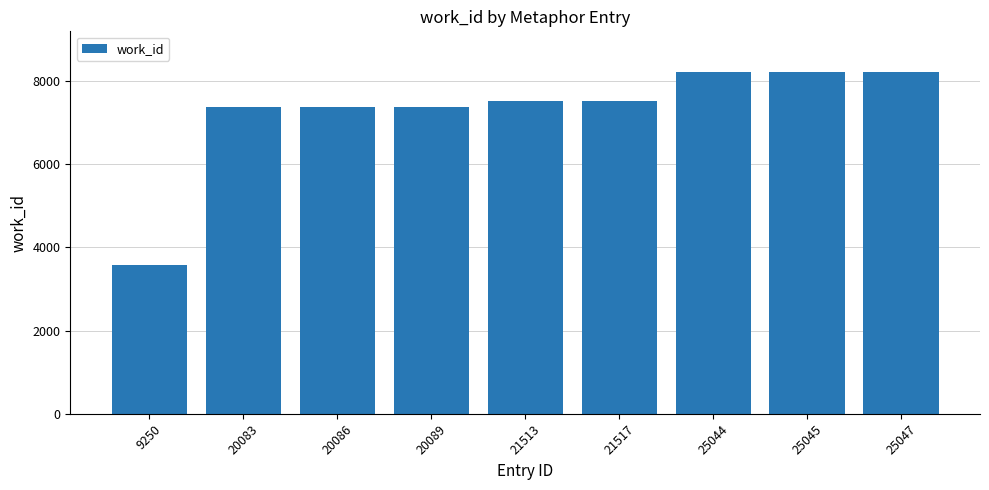

At which category does the chart reach its minimum across all series?

9250